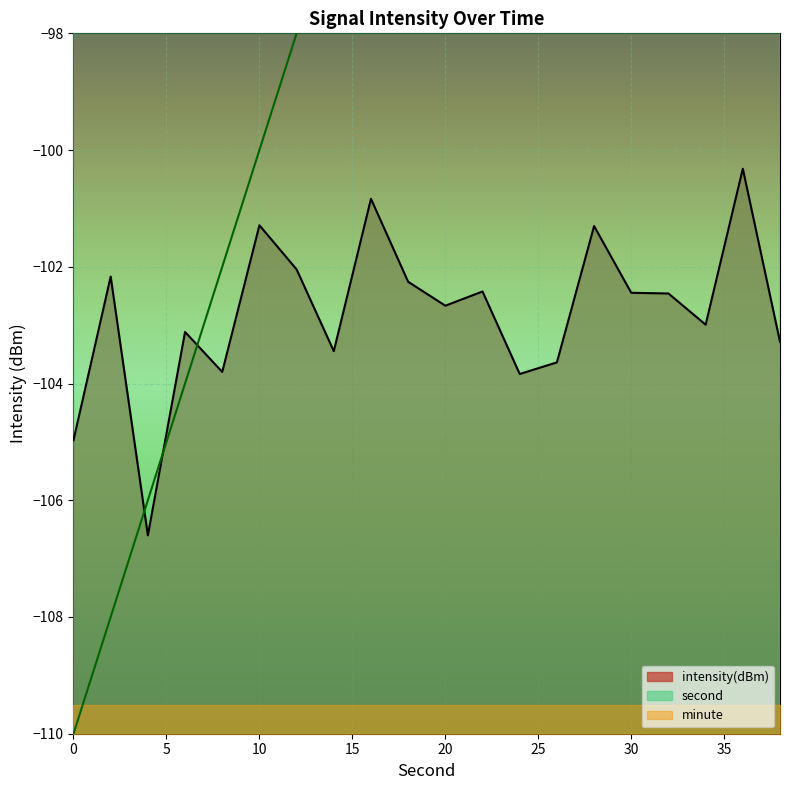

Read the intensity(dBm) value at 0.

-105.0